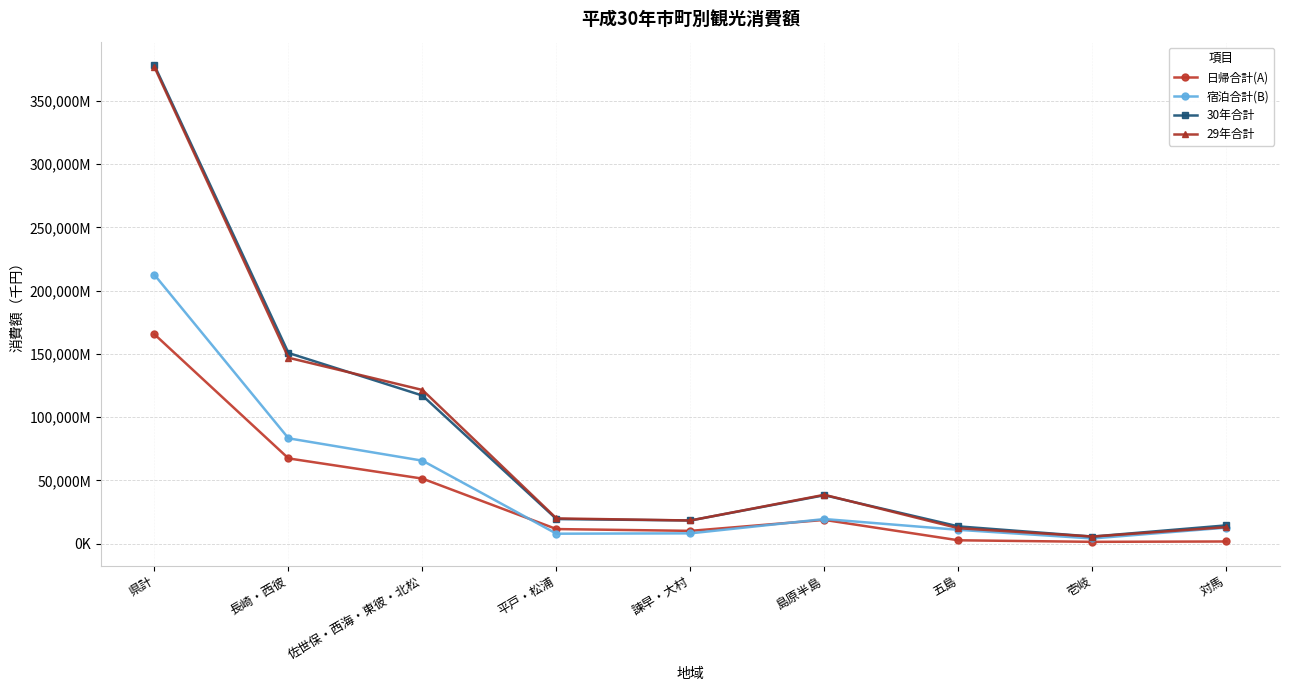

What is the difference between the second highest and second lowest values in the 日帰合計(A) series?

65637457